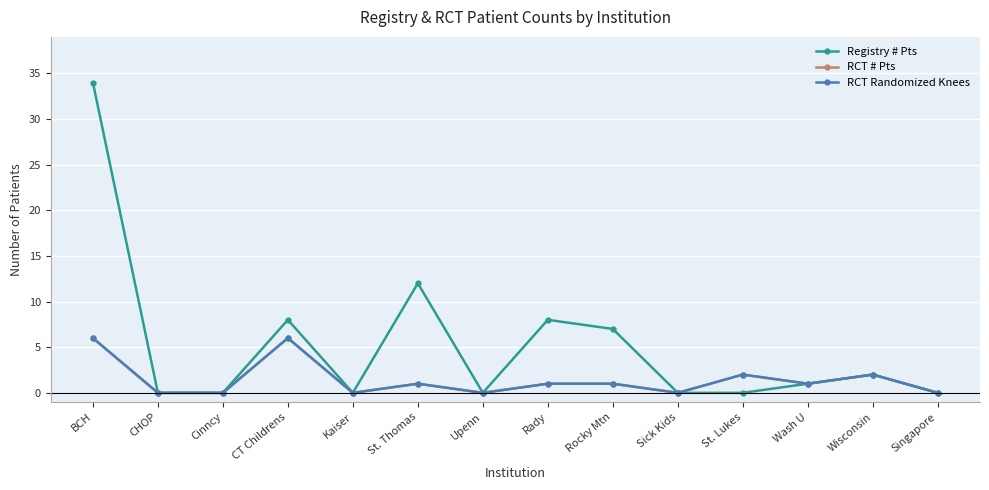

Rank the series by their maximum value, from lowest to highest.

RCT # Pts, RCT Randomized Knees, Registry # Pts